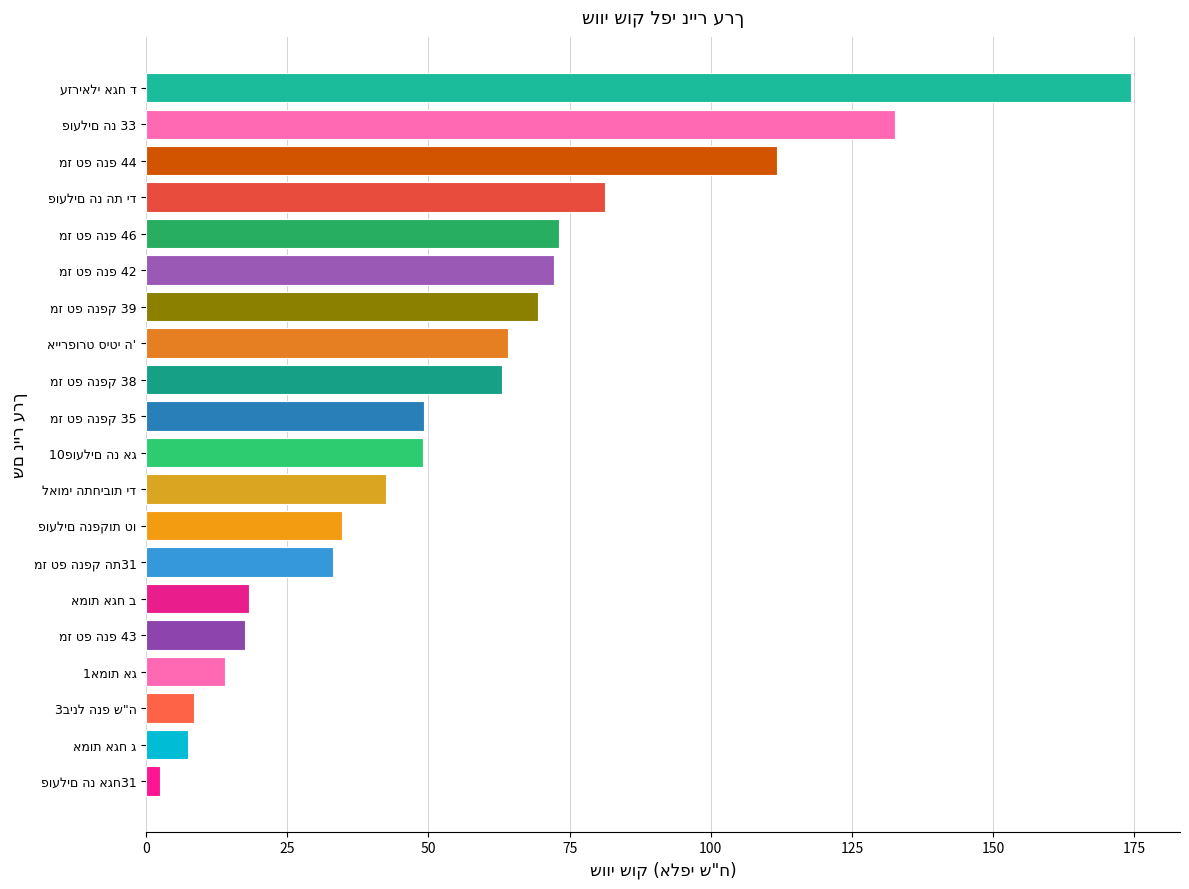

Count the number of data series in this chart.

1